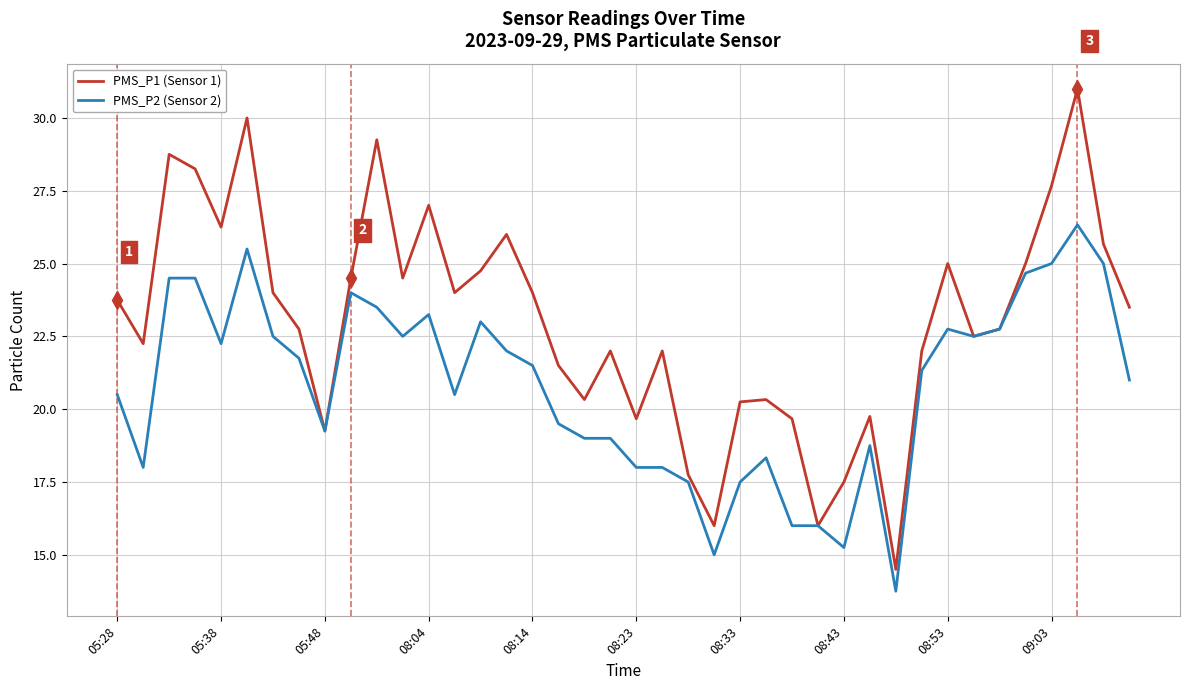

Rank the series by their maximum value, from lowest to highest.

PMS_P2 (Sensor 2), PMS_P1 (Sensor 1)